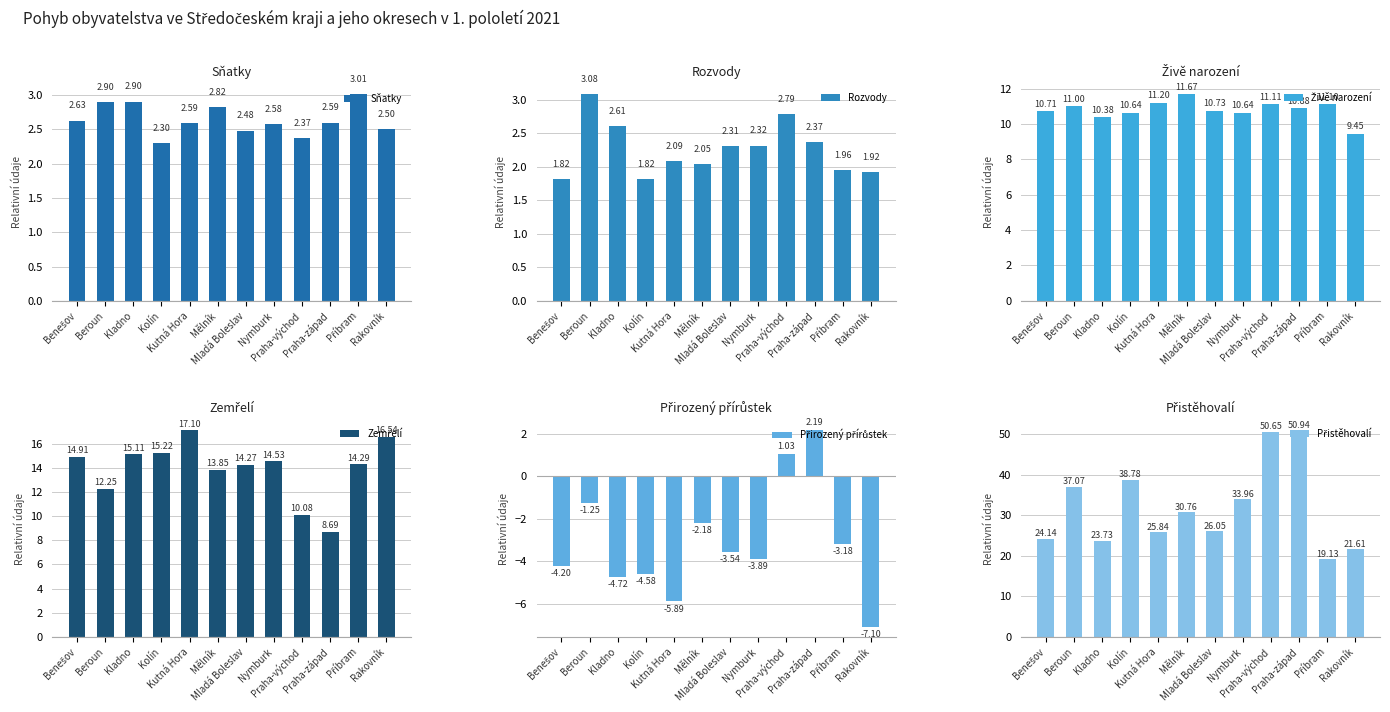

What is the difference between the maximum and minimum values in the Přistěhovalí series?

31.8